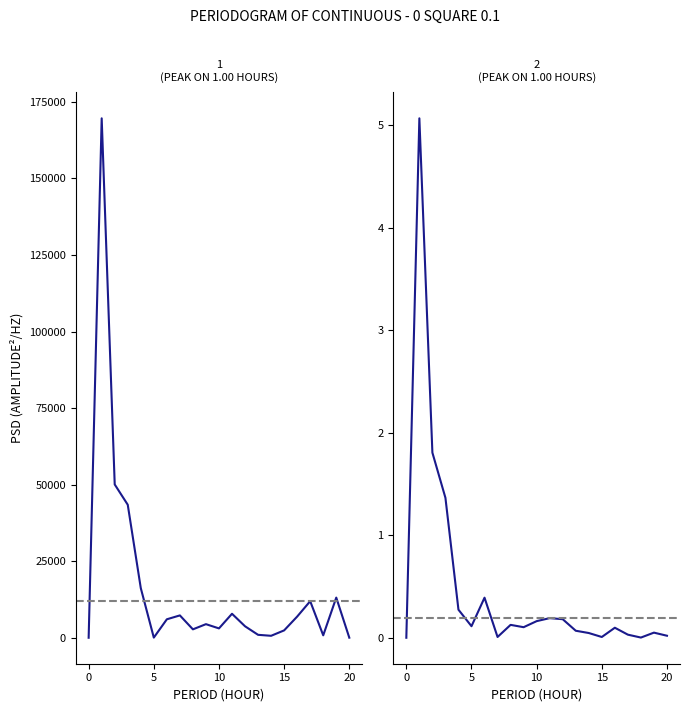

Which series has the widest spread of values?

pressure